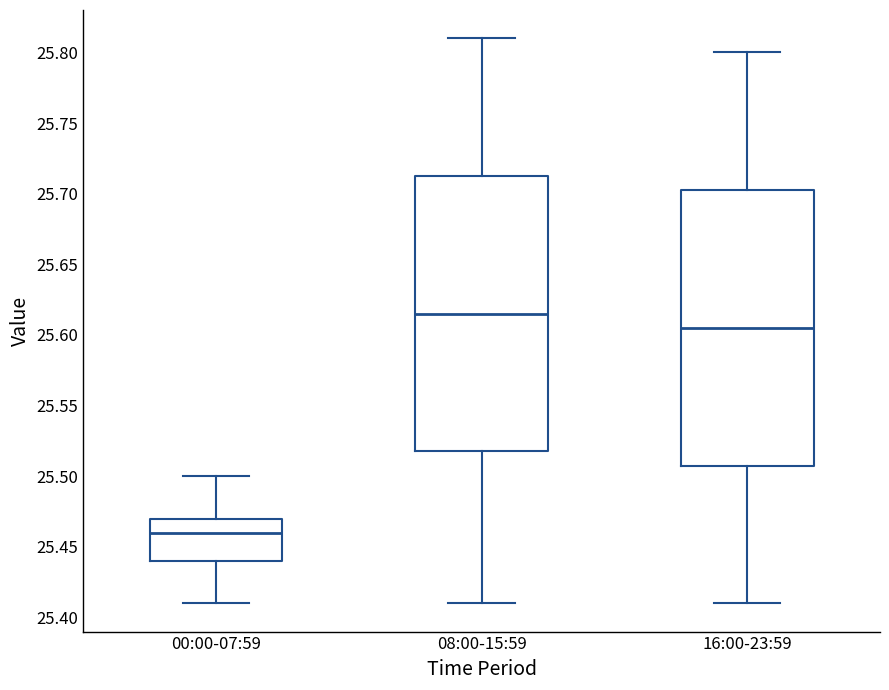

Reading left to right, transcribe this box plot: for each box, give where its median line is, the range the box spans, and where its two whiskers end, as read against the y-axis. The values are not printed on the chart, so give them approximately, as read against the axis.

00:00-07:59: median 25.460, box 25.440 to 25.470, whiskers 25.410 to 25.500
08:00-15:59: median 25.615, box 25.520 to 25.715, whiskers 25.410 to 25.810
16:00-23:59: median 25.605, box 25.510 to 25.705, whiskers 25.410 to 25.800